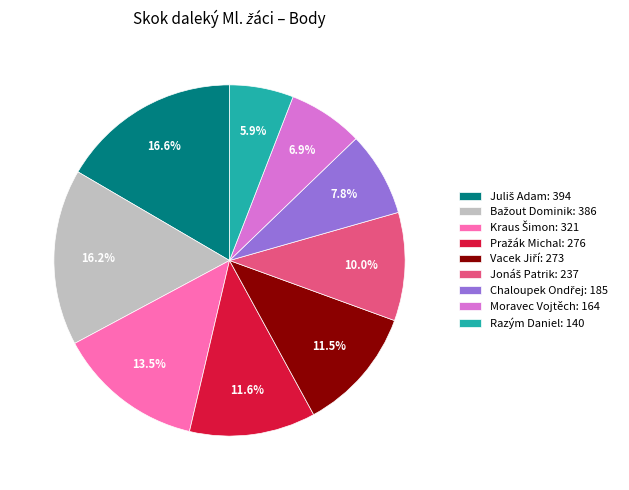

Count the number of slices in the pie.

9